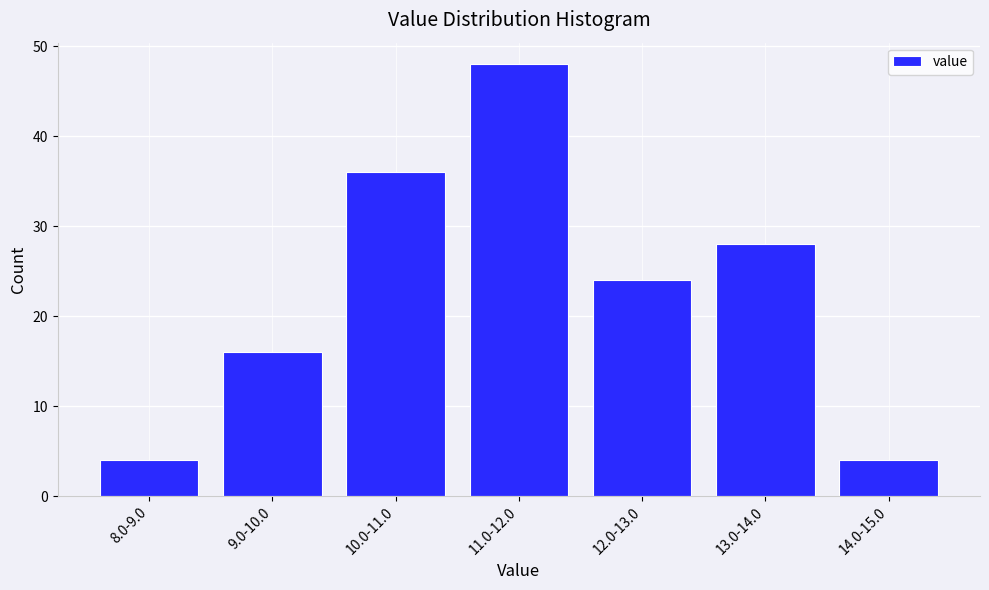

Reading left to right, what are all the values shown in this chart?

8.0-9.0=4	9.0-10.0=16	10.0-11.0=36	11.0-12.0=48	12.0-13.0=24	13.0-14.0=28	14.0-15.0=4